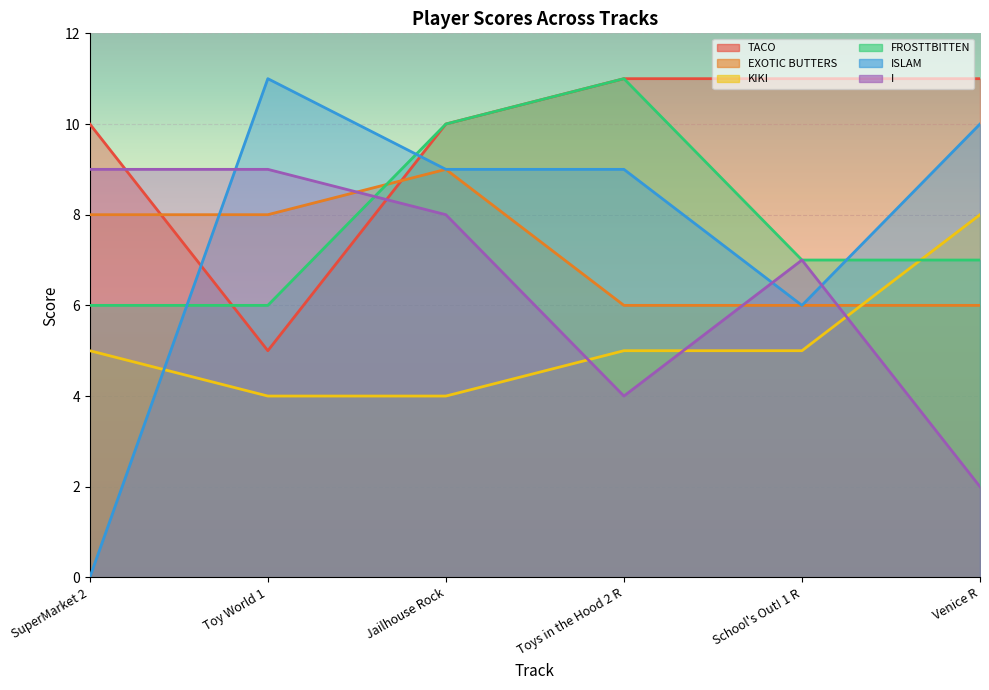

How many lines are shown in the chart?

6